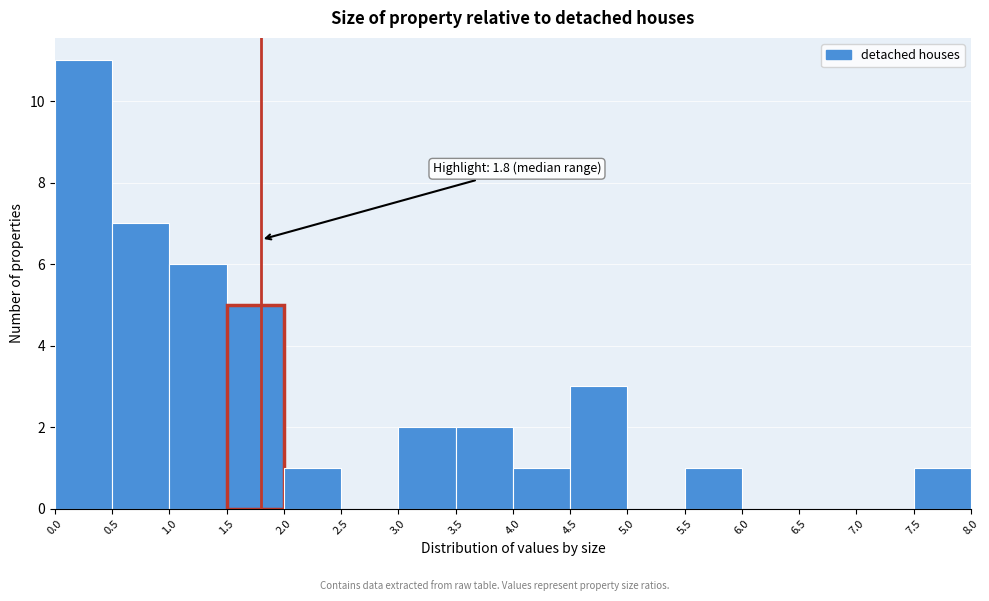

Over which range of the x-axis is the bar tallest?

0.0 to 0.5